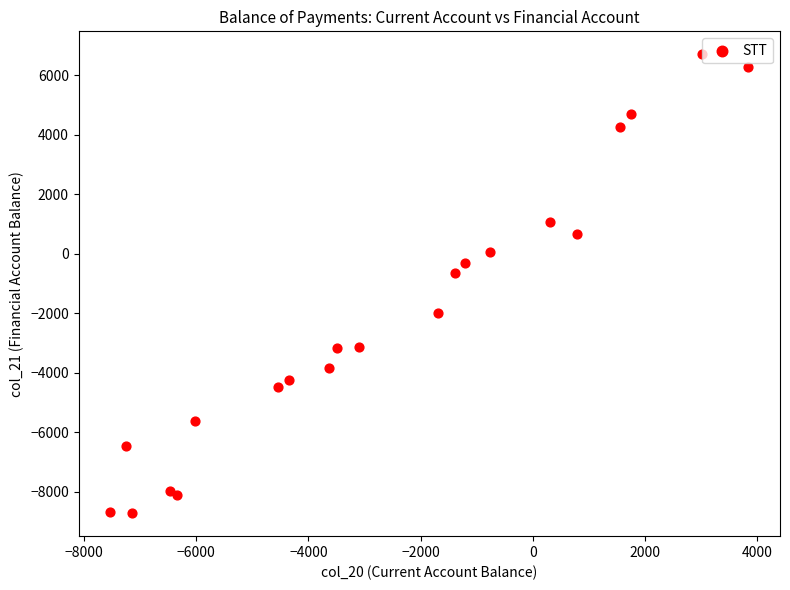

What Y value in the scatter plot is closest to -1005?

-649